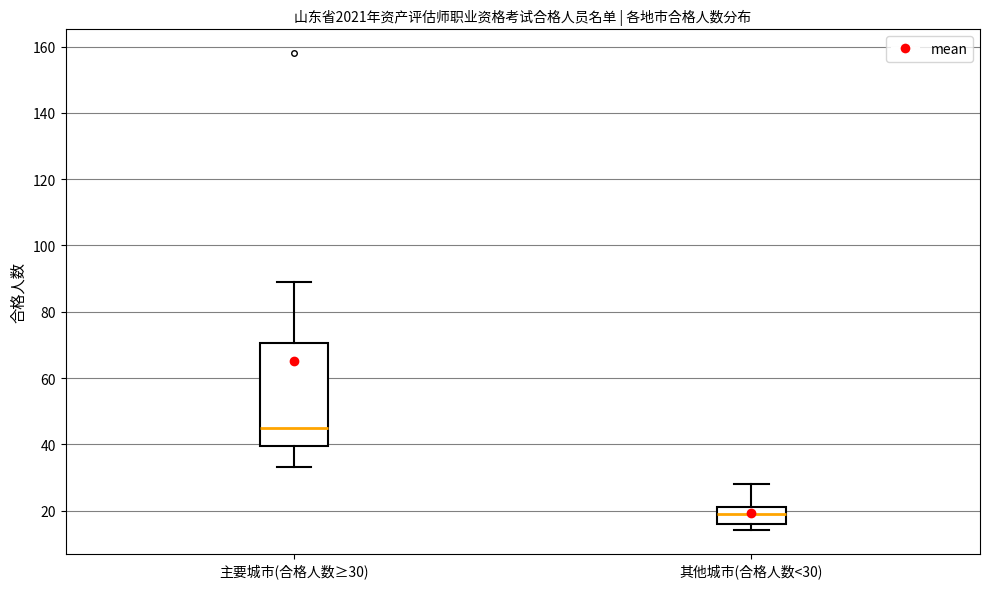

Reading left to right, read every box against the y-axis: the position of its median line, the range the box covers, and the ends of its whiskers. The values are not printed on the chart, so give them approximately, as read against the axis.

主要城市(合格人数≥30): median 46, box 40 to 70, whiskers 34 to 90
其他城市(合格人数<30): median 20, box 16 to 22, whiskers 14 to 28